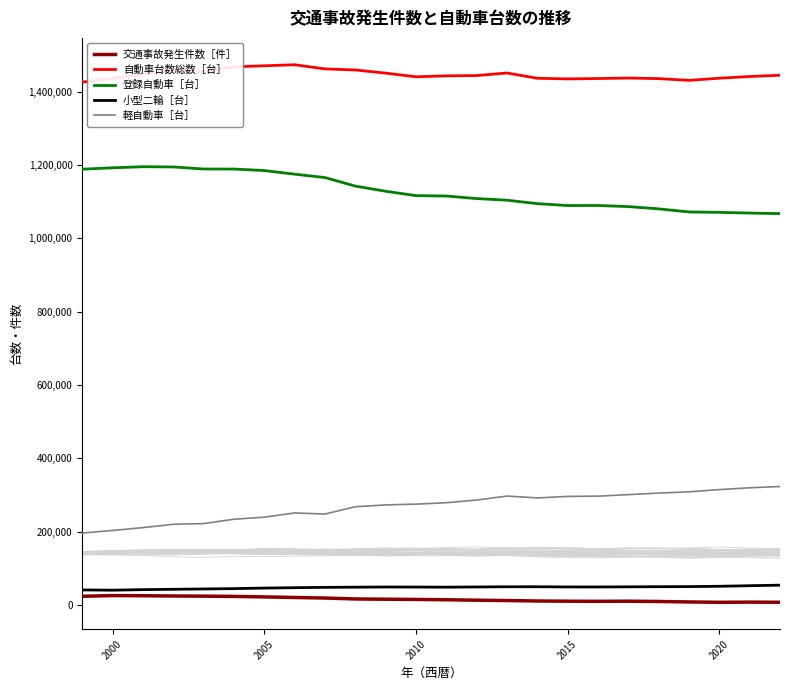

True or false: 交通事故発生件数［件］ and 自動車台数総数［台］ cross at least once.

False